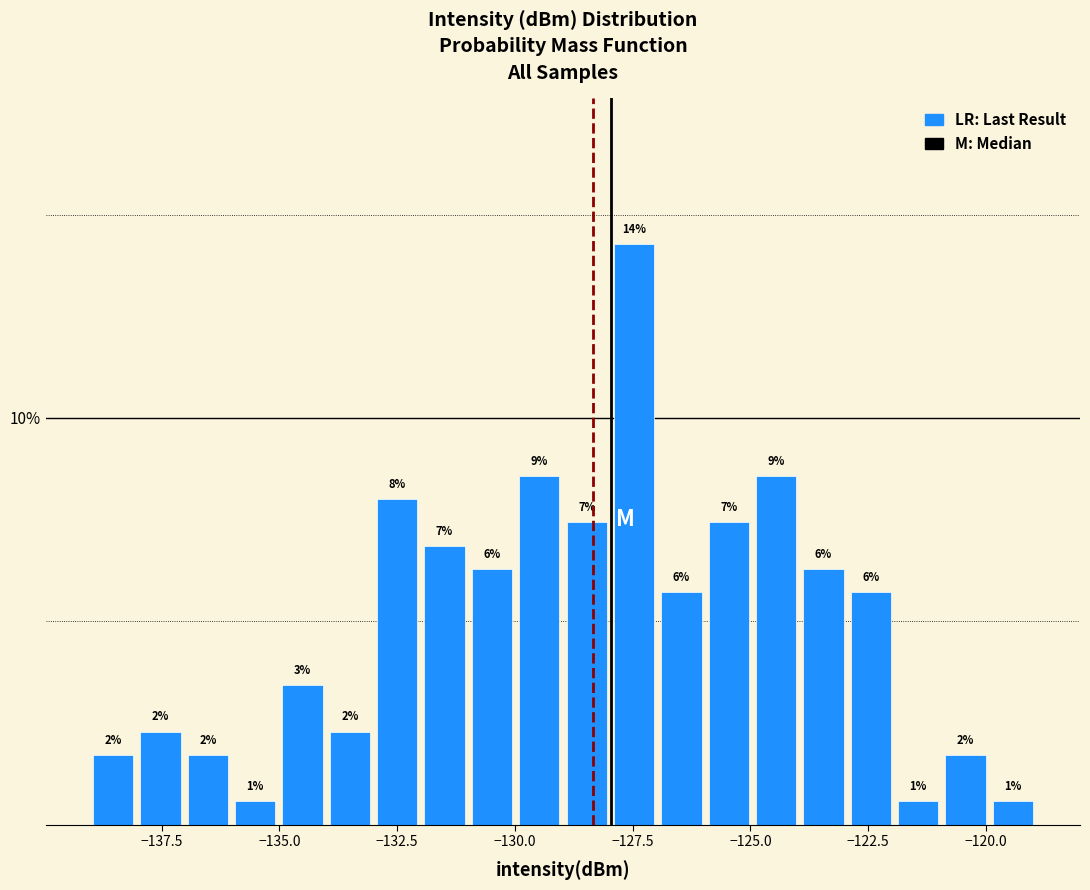

Around what value on the x-axis is the tallest bar? Give the approximate position of its centre, as read against the axis.

-127.5